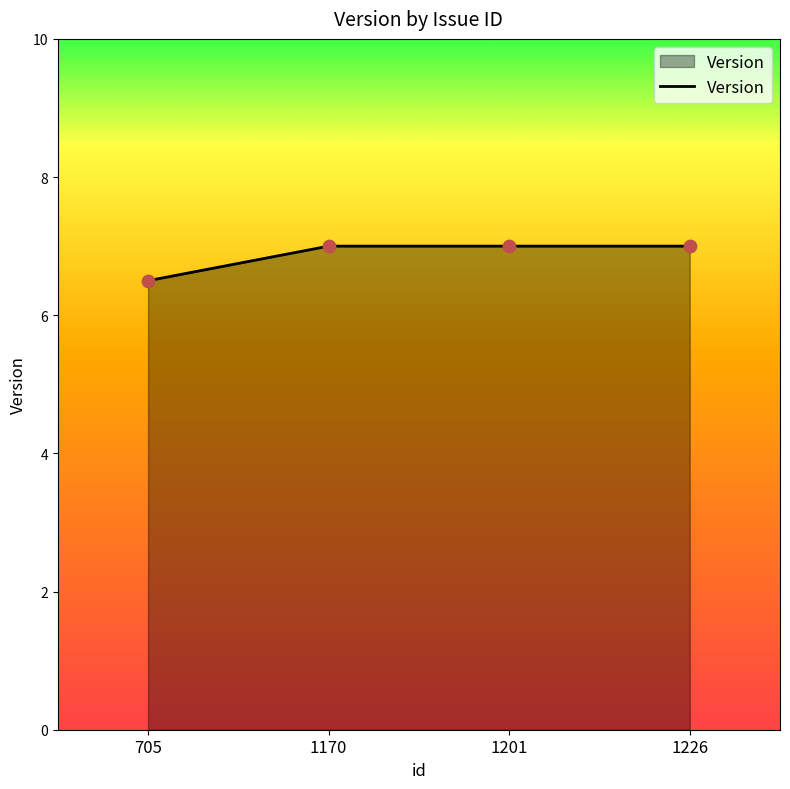

What is the ratio of the value at 705 to the value at 1170?

0.9